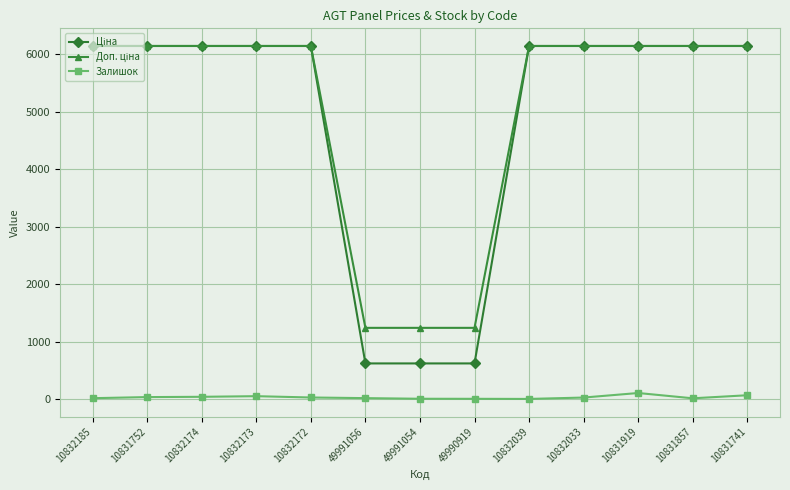

At how many categories does at least one series exceed 4039?

10